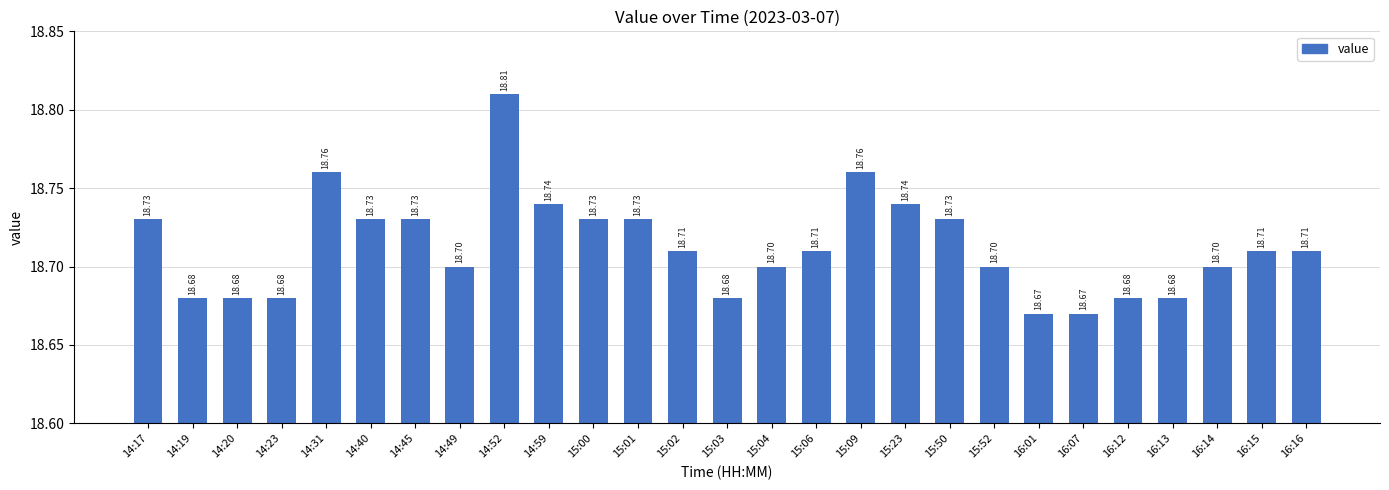

What is the label of the 2nd bar from the left?

14:19